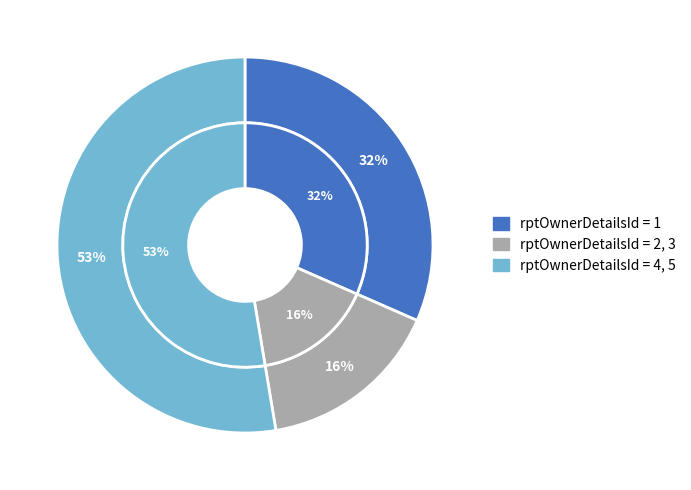

Is 2 the majority of the pie?

No